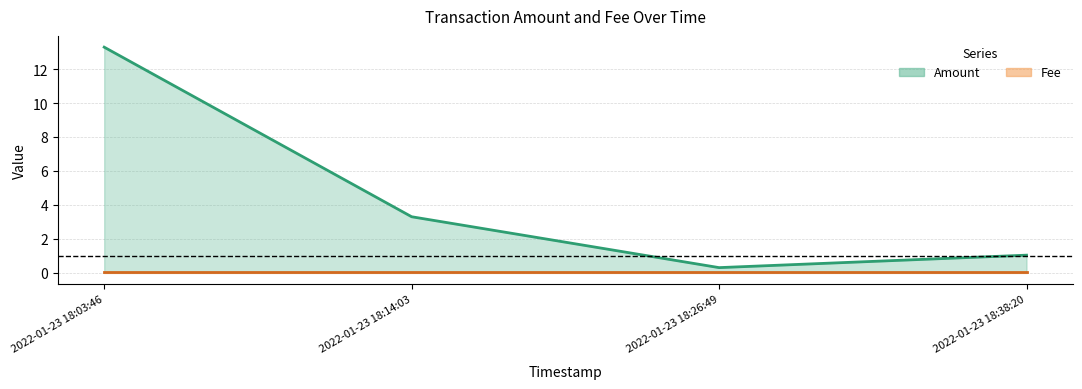

What is the total value across all series at 2022-01-23 18:38:20?

1.0